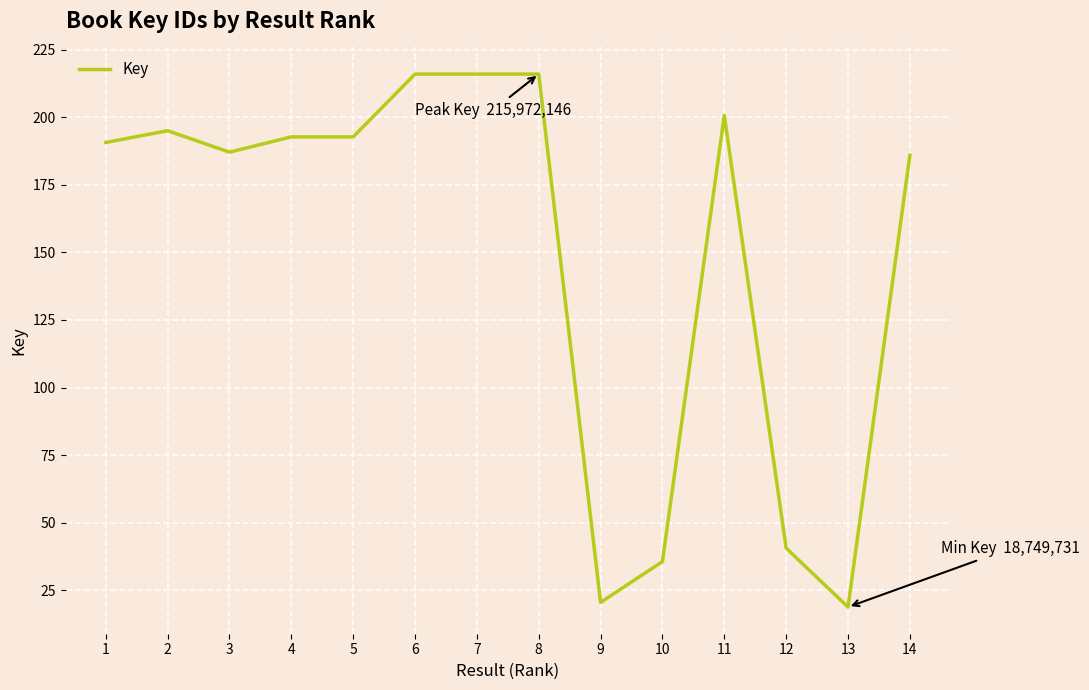

Does the chart have visible grid lines?

Yes